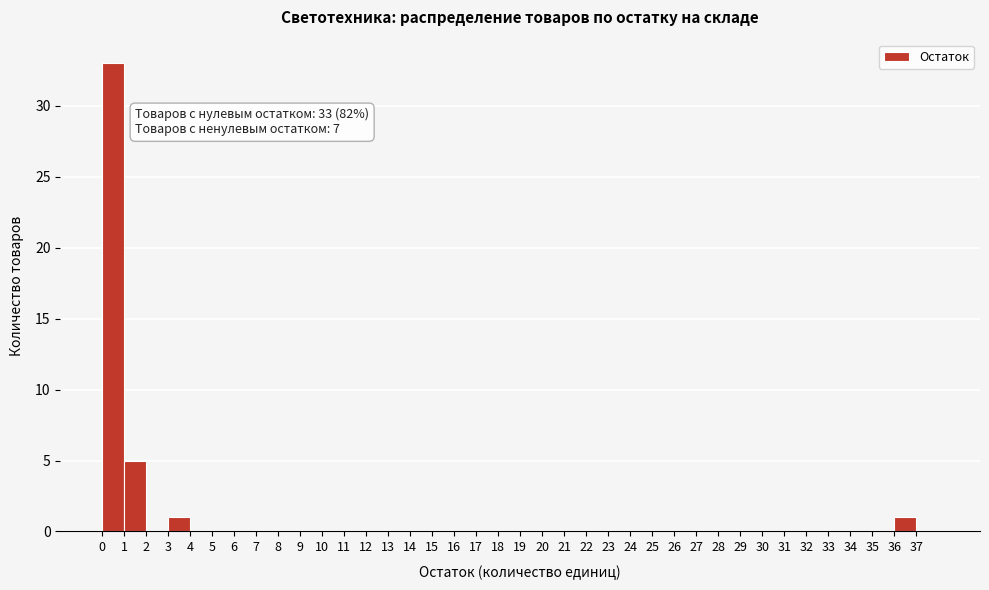

Which range on the x-axis has the tallest bar?

0 to 1